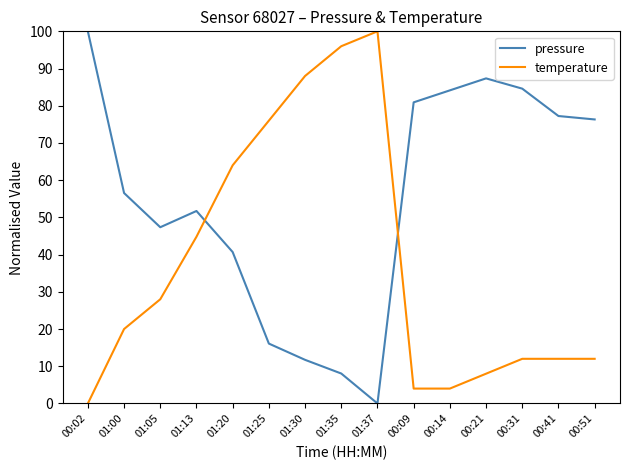

List the series in order of their overall mean, lowest first.

temperature, pressure